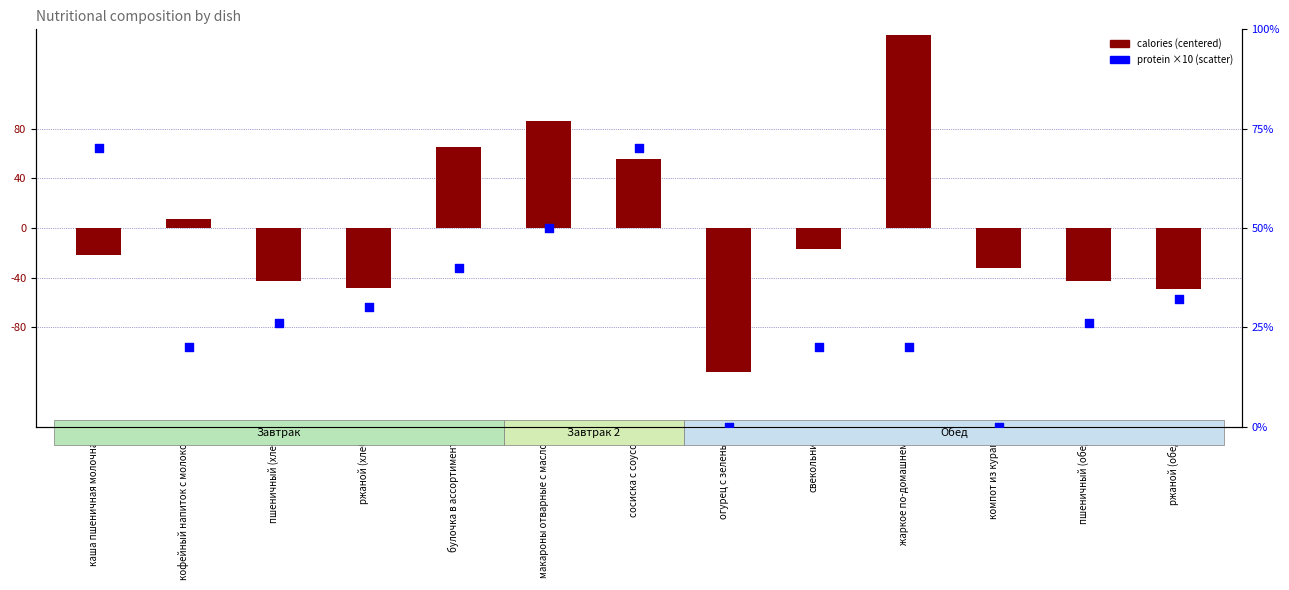

At how many categories does at least one series exceed -112?

13